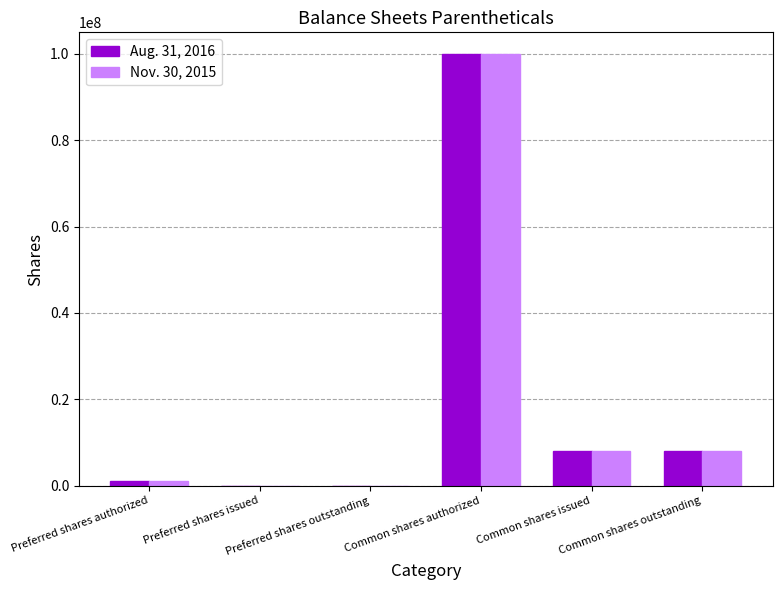

What is the maximum value shown in the chart?

100000000